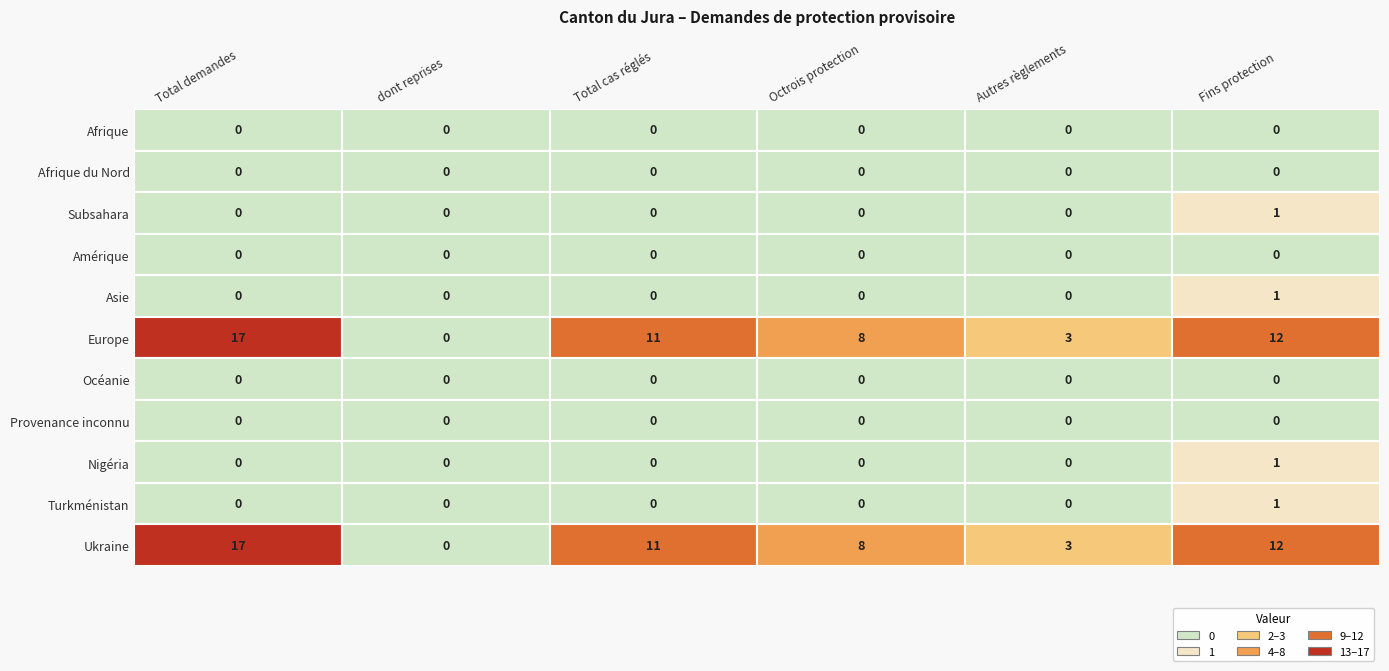

What is the greatest value displayed?

17